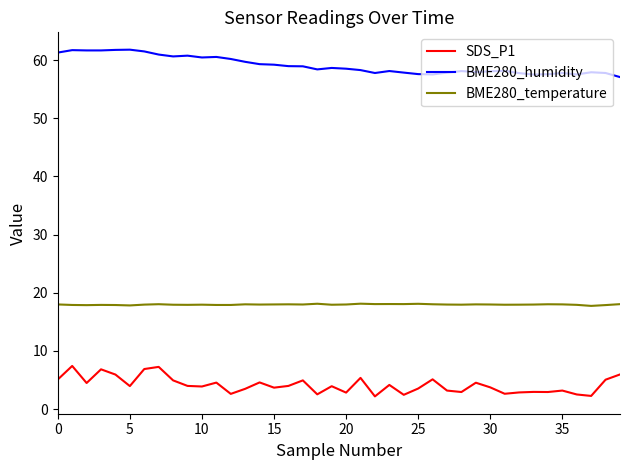

What is the highest value of the BME280_humidity series?

61.8